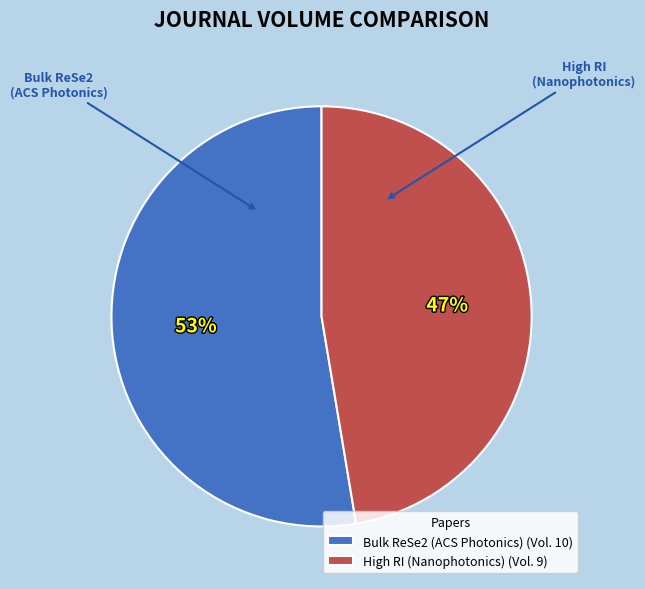

To the nearest percent, what is the average slice percentage?

50%